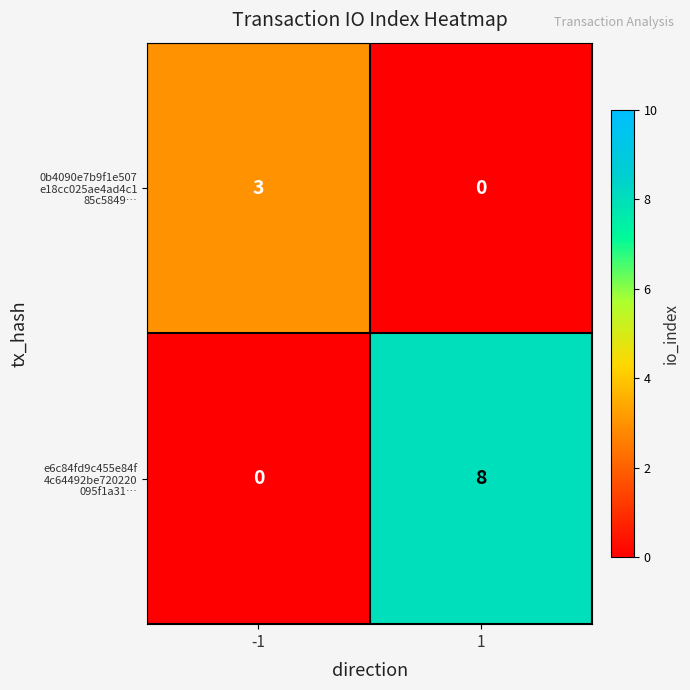

At how many categories does at least one series exceed 7?

1